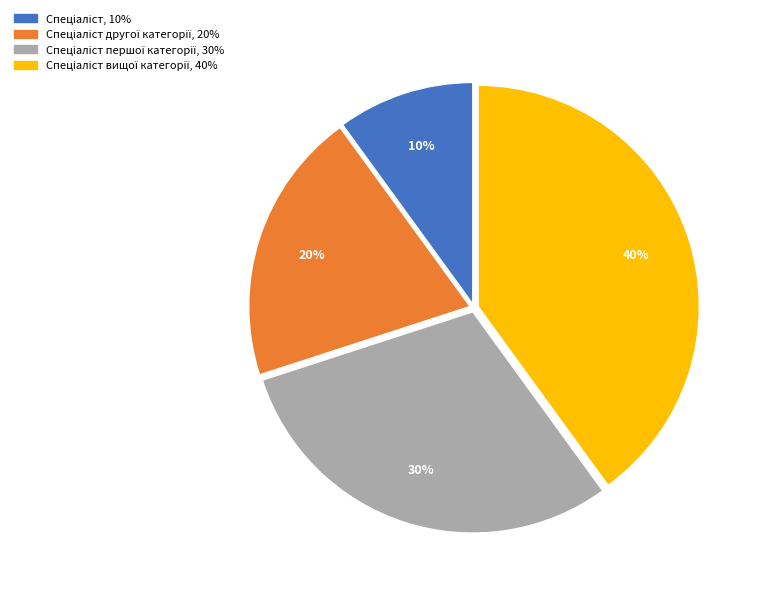

To the nearest percent, what is the difference between the largest and smallest slice percentages?

30%